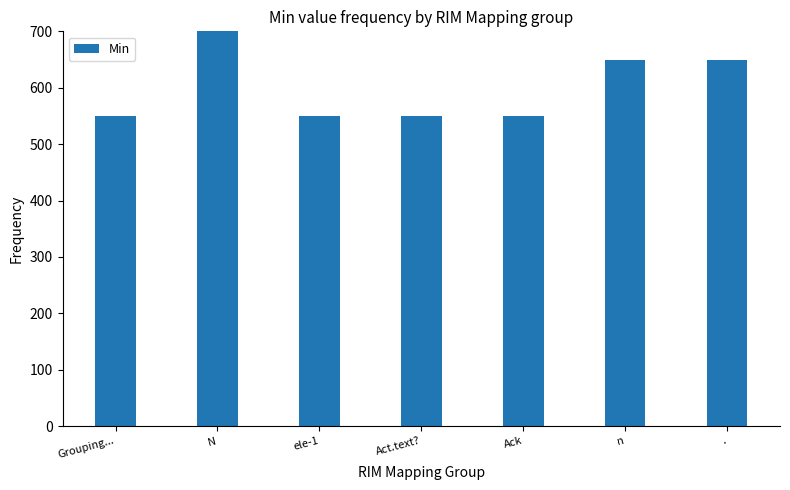

Are the bars horizontal?

No